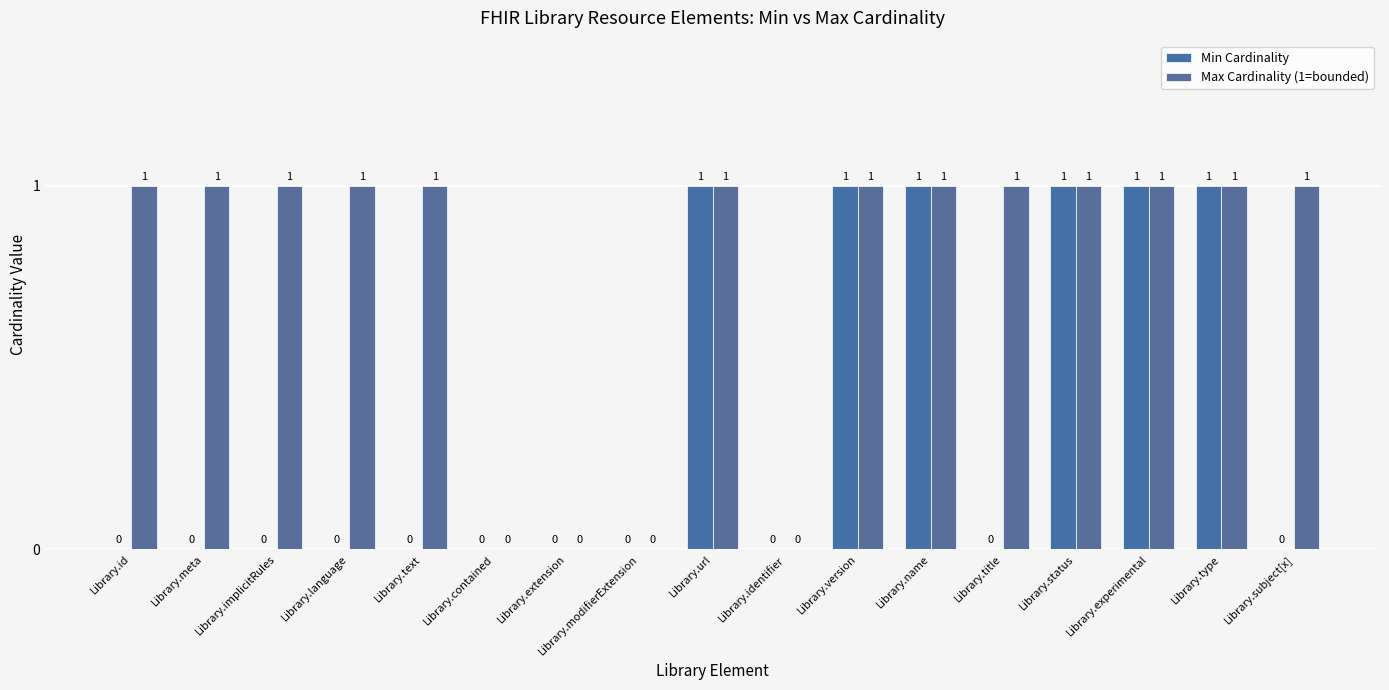

The Max Cardinality (1=bounded) series shows 1 at Library.implicitRules. True or false?

True